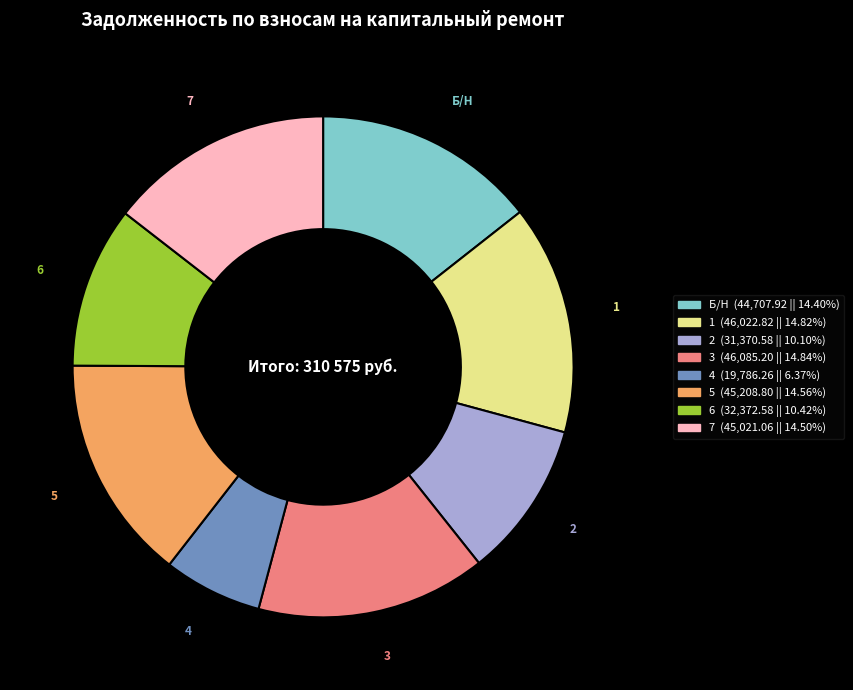

Is 6 the majority of the pie?

No